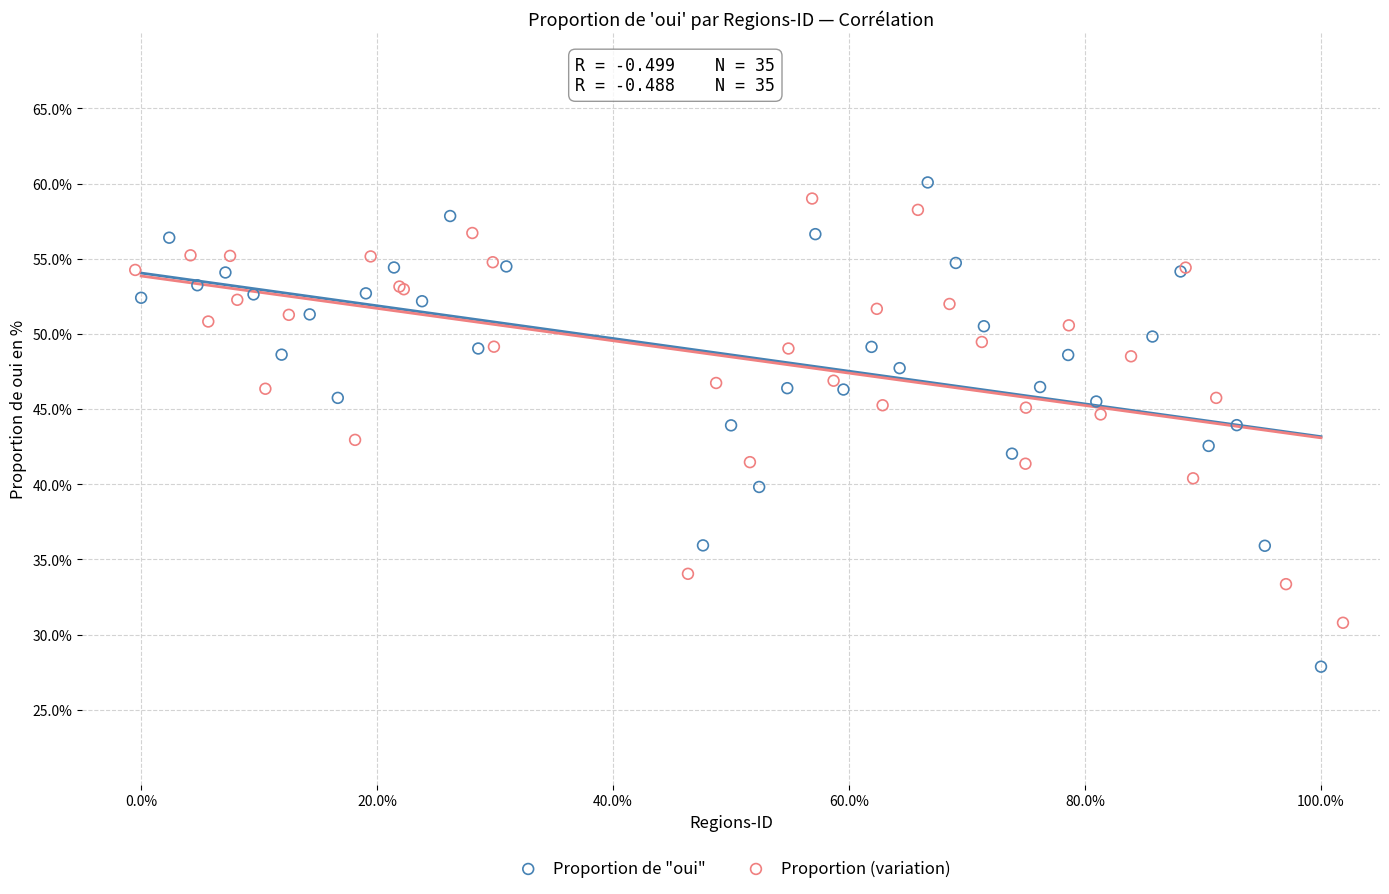

Which series has the widest spread of Y values?

Proportion de "oui"